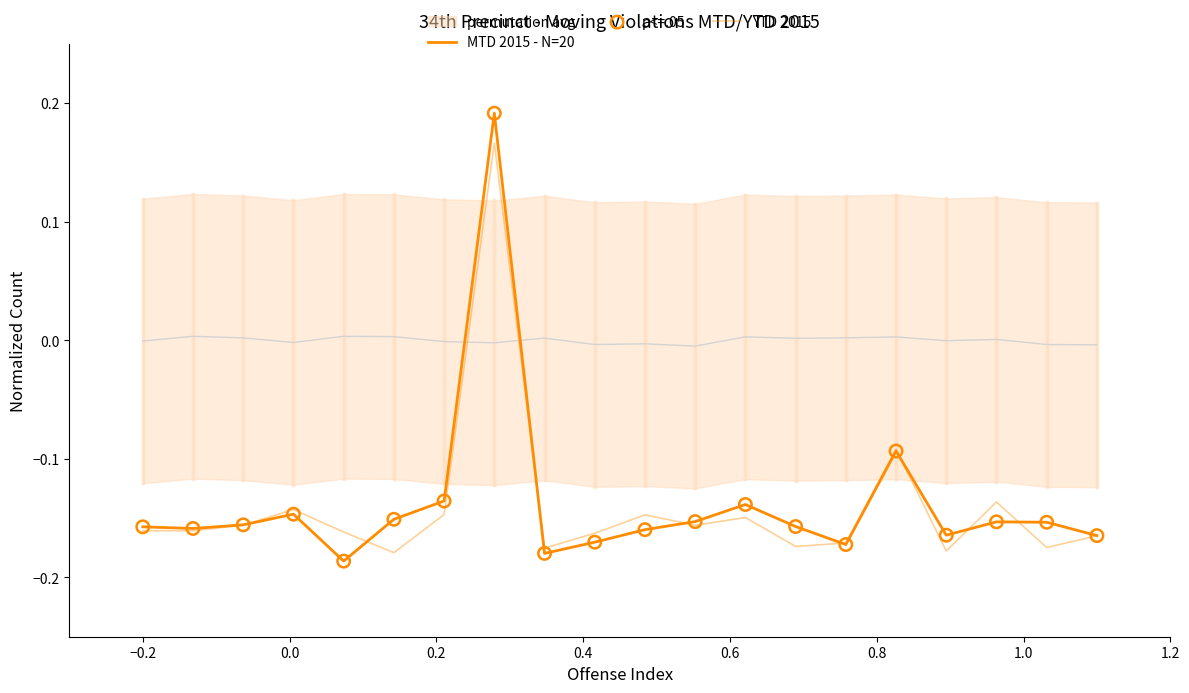

Is the value of YTD 2015 at 0.2 greater than the value of p<=.05 at 14?

Yes